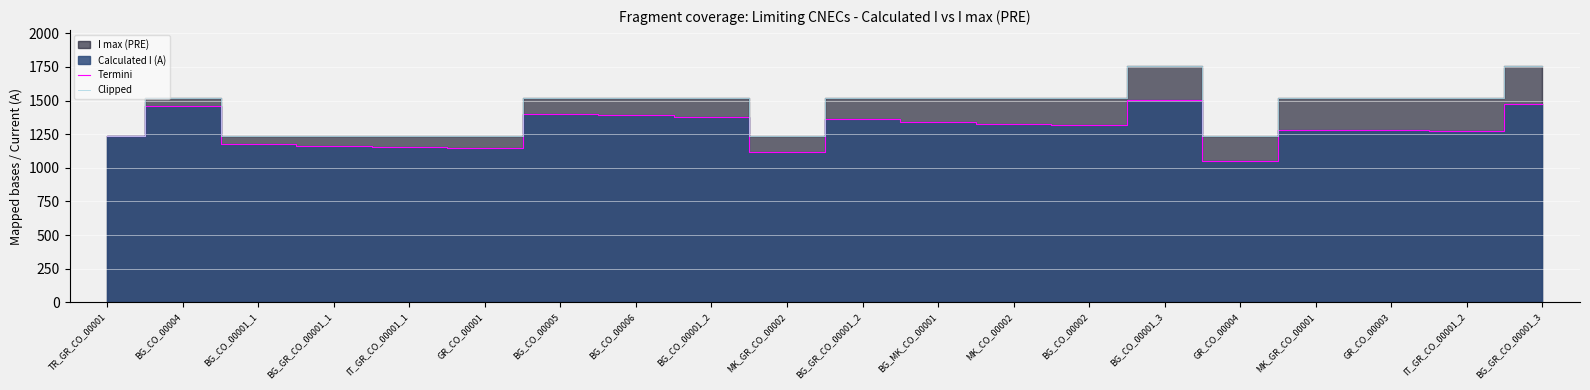

What is the sum of the Termini values at GR_CO_00004 and BG_CO_00002?

2368